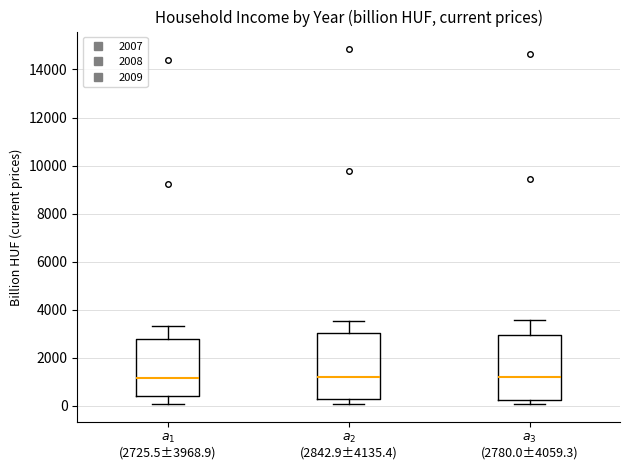

Where is the lower edge of the box for $a_{3}$ (2780.0±4059.3) on the y-axis? The values are not printed on the chart, so give them approximately, as read against the axis.

200